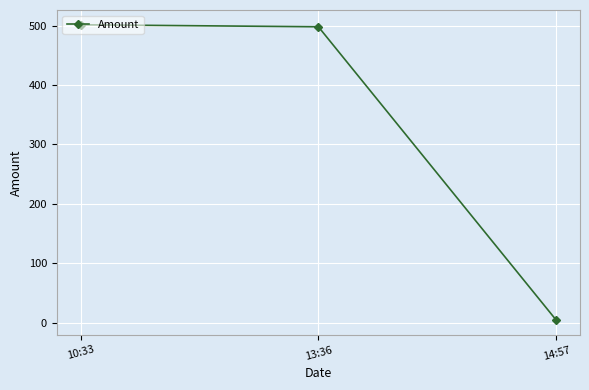

What is the sum of the values at 14:57 and 10:33?

505.9